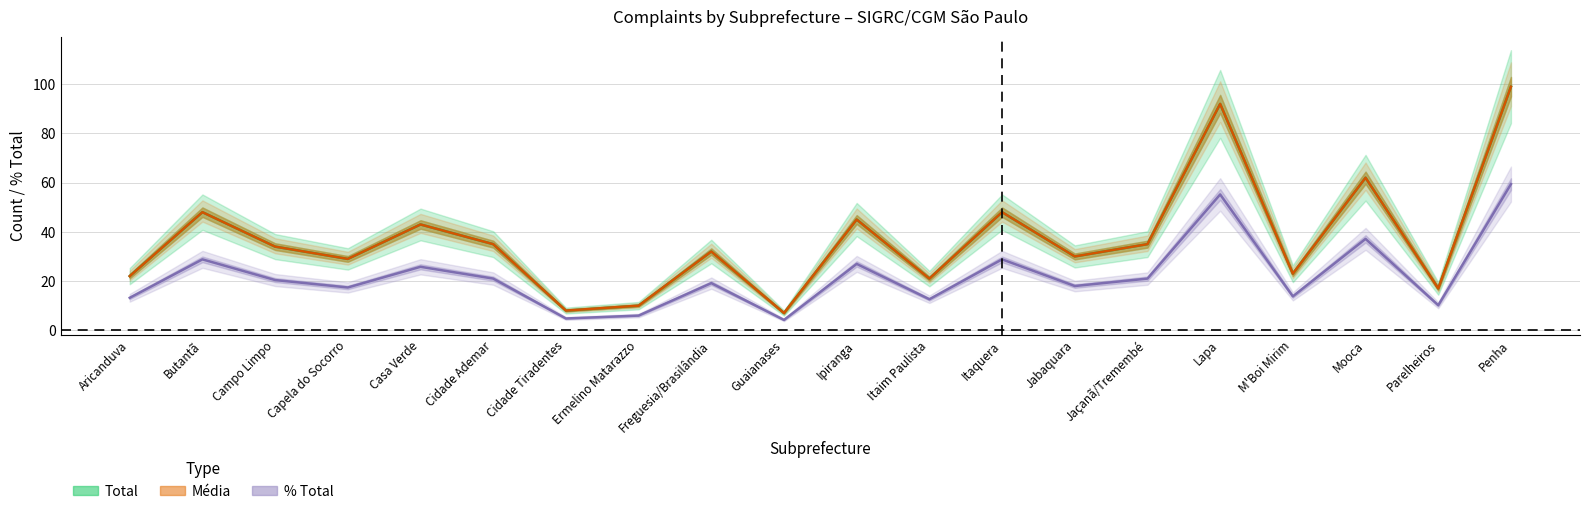

The Total series shows 17.0 at Parelheiros. True or false?

True